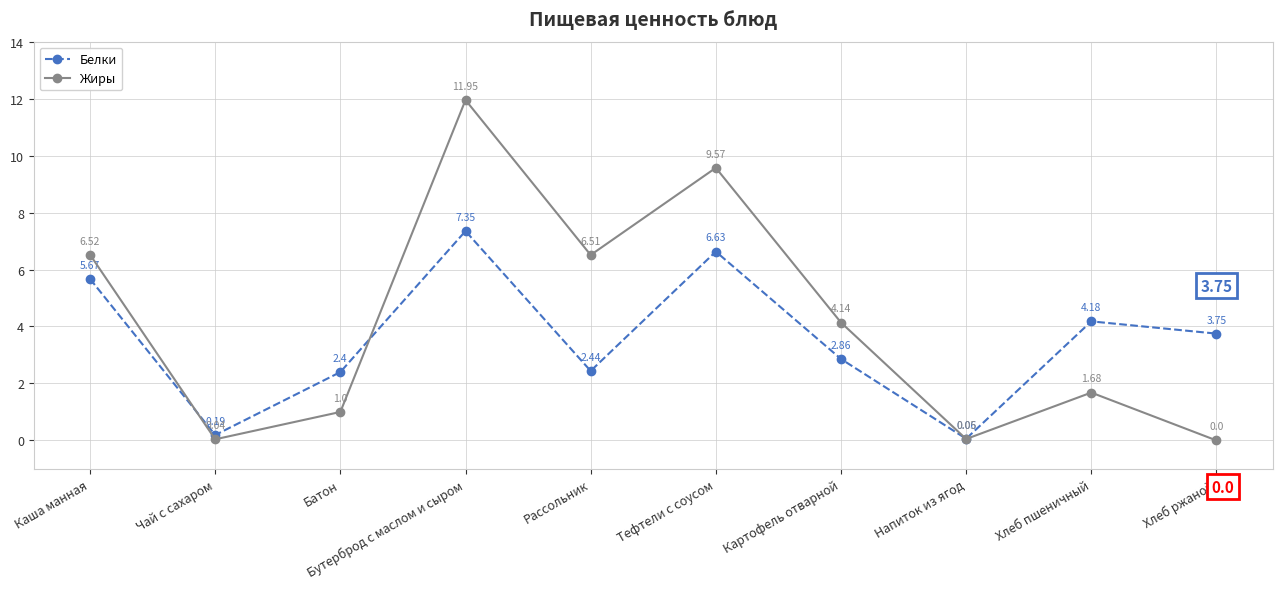

How many lines are shown in the chart?

2